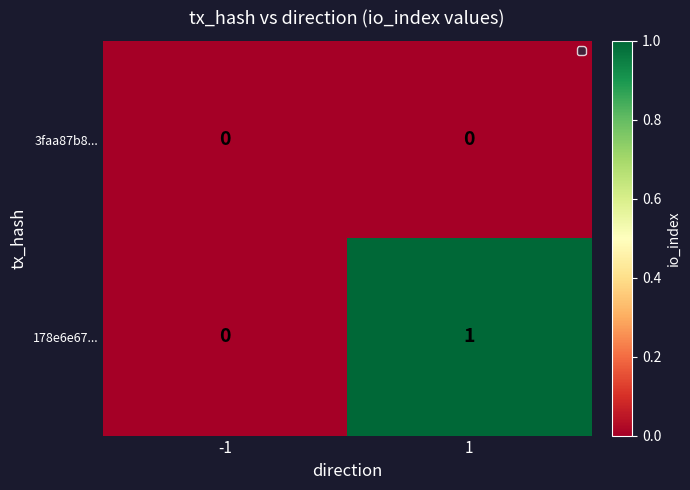

Rank the series by their maximum value, from lowest to highest.

3faa87b8..., 178e6e67...